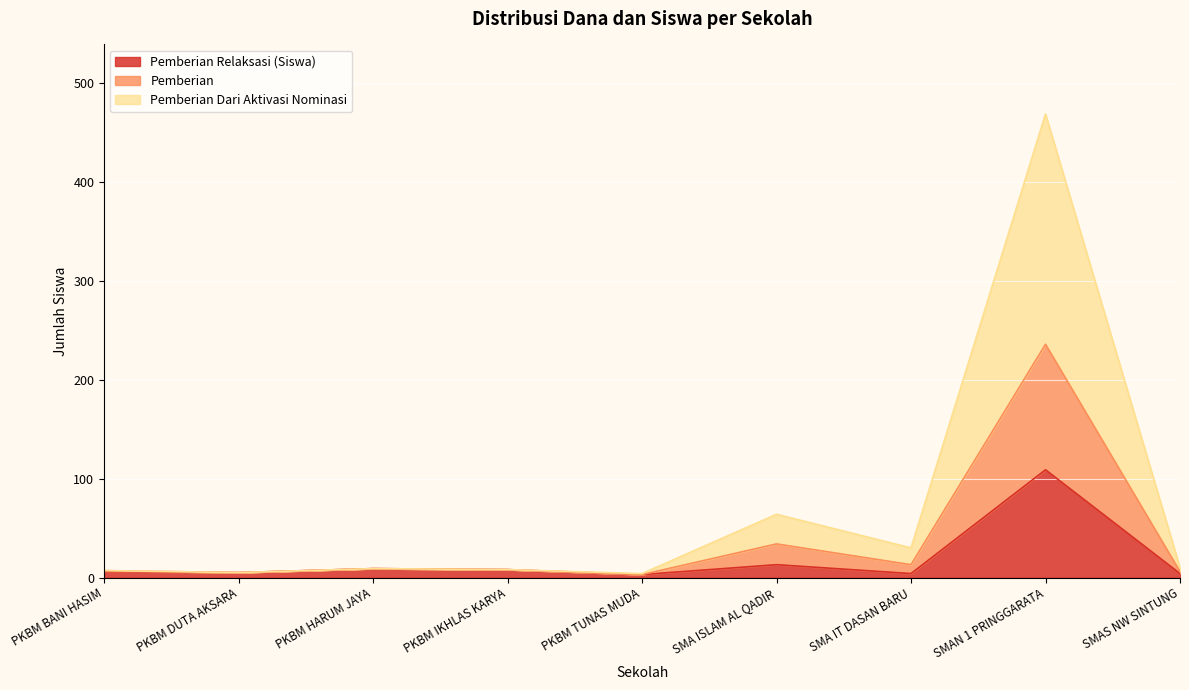

True or false: Pemberian Relaksasi (Dana) has a value of 4 at SMAS NW SINTUNG.

False